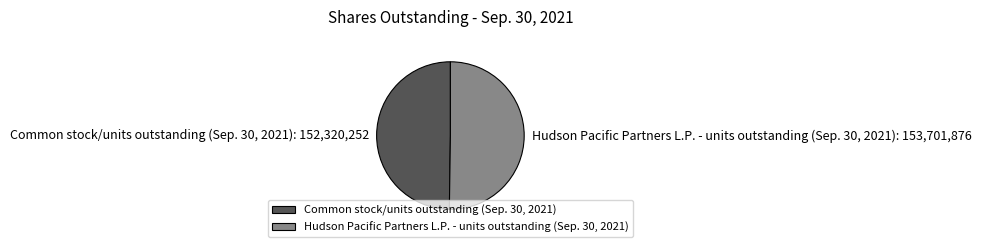

Approximately how many times larger is the value at Hudson Pacific Partners L.P. - units outstanding (Sep. 30, 2021) compared to Common stock/units outstanding (Sep. 30, 2021)?

1.0